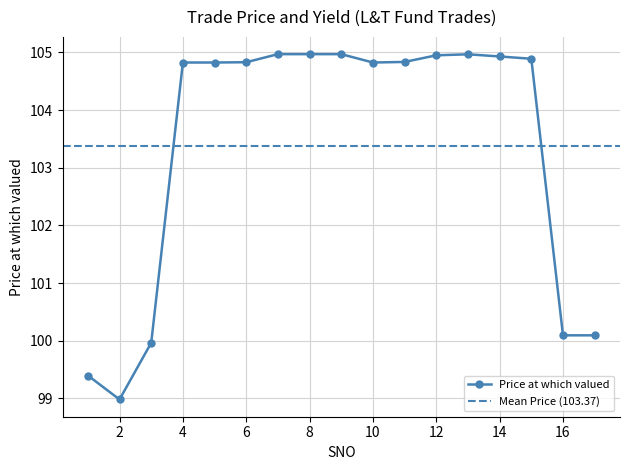

Where is the data nearest to the value 101?

16